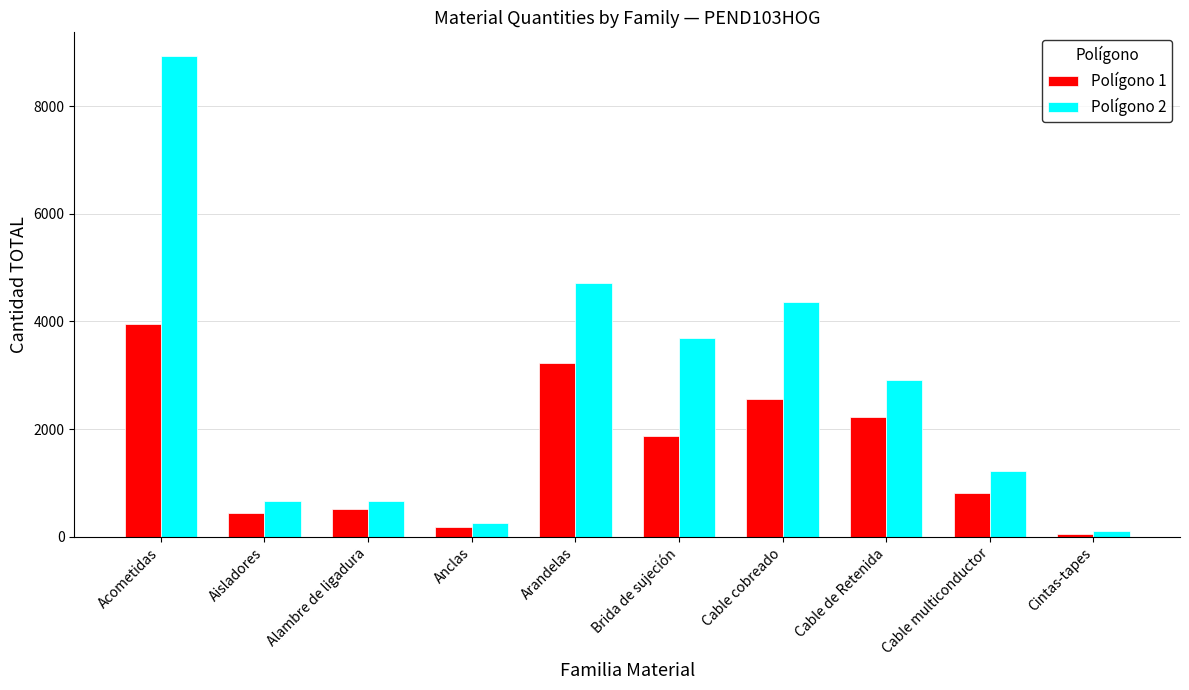

Is it true that Polígono 1 equals 3957 at Acometidas?

True